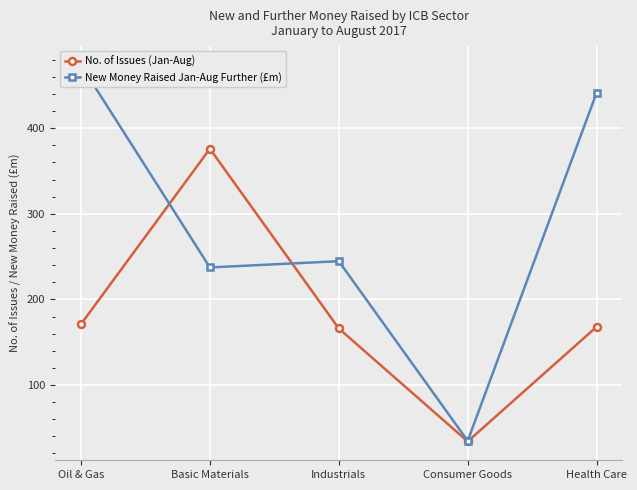

What is the value of the New Money Raised Jan-Aug Further (£m) point at the 5th from the left?

441.4